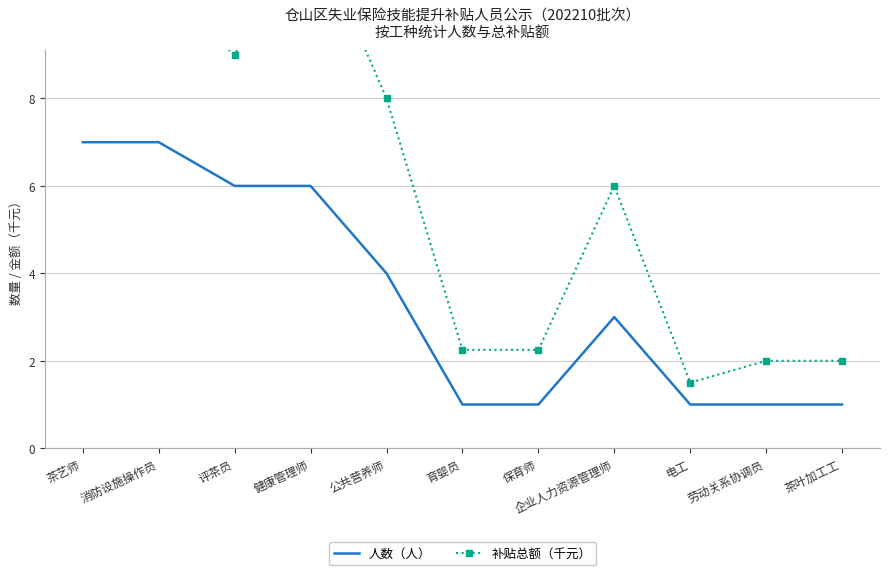

At which label does 人数（人） first exceed 3?

茶艺师